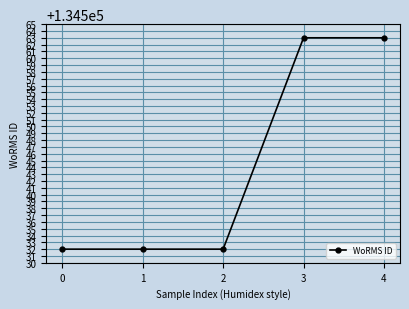

Is it true that the value at 0 is 134532?

True